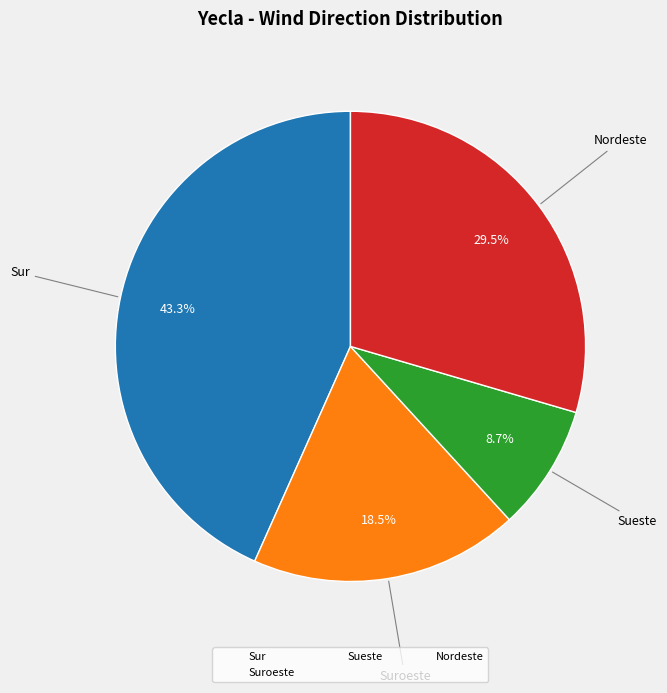

The Nordeste slice represents 1% of the pie. True or false?

False